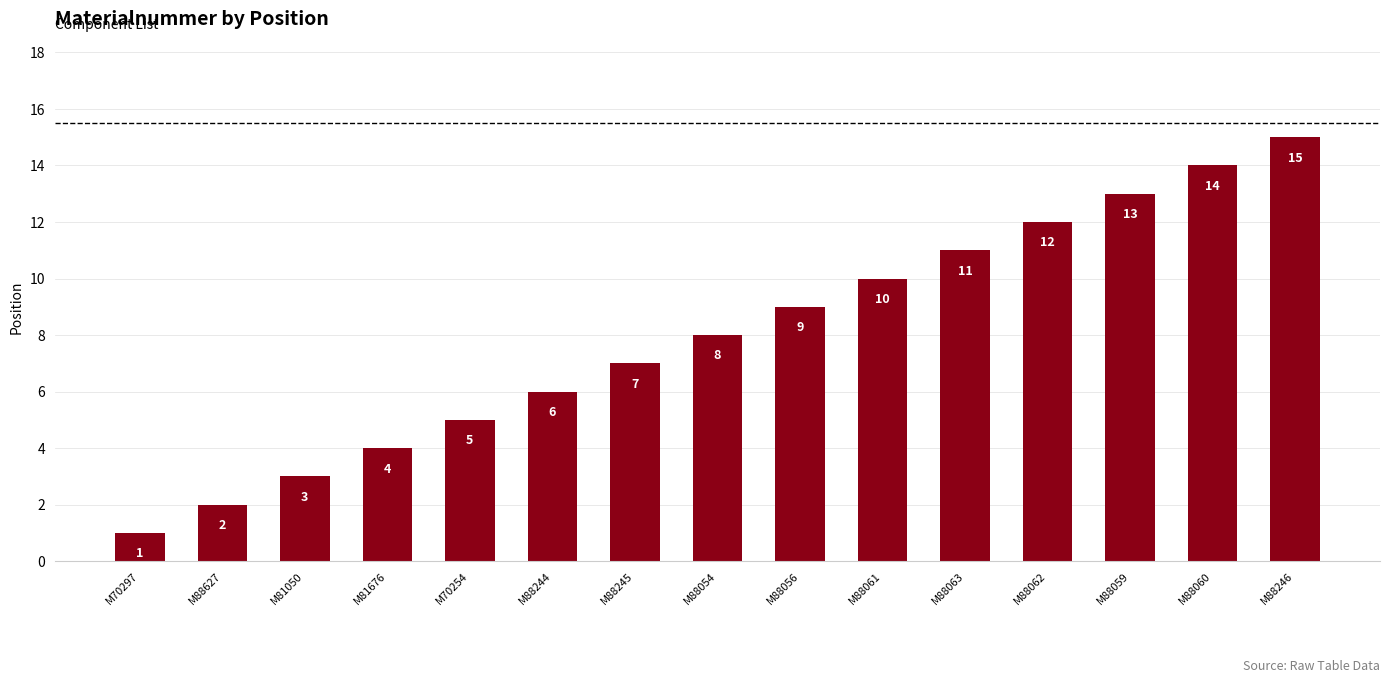

Is it true that the value at M88062 is 12?

True